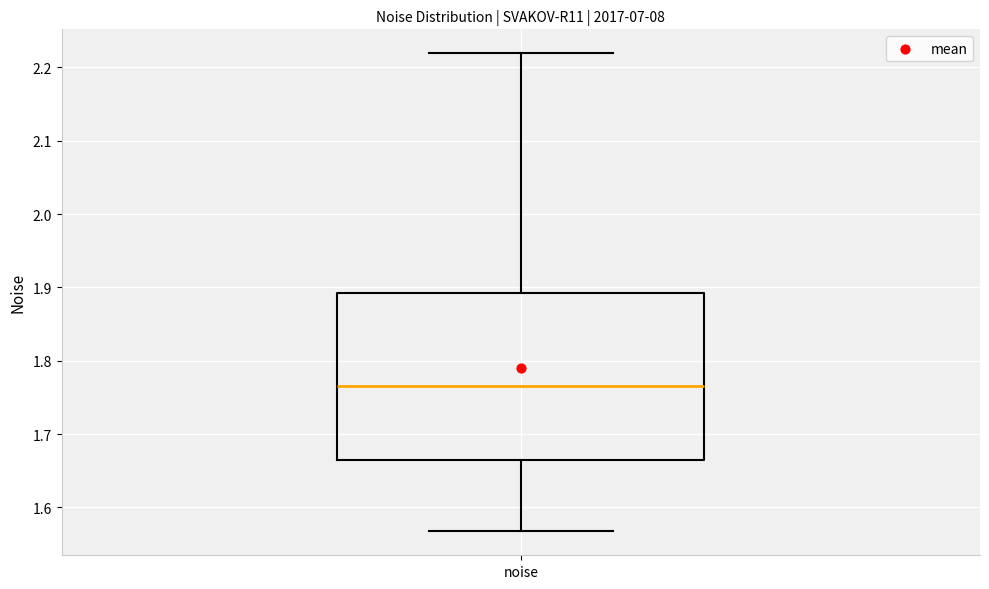

Transcribe this box plot: give where the median line is, the range the box spans, and where the two whiskers end, as read against the y-axis. The values are not printed on the chart, so give them approximately, as read against the axis.

median 1.77, box 1.66 to 1.89, whiskers 1.57 to 2.22